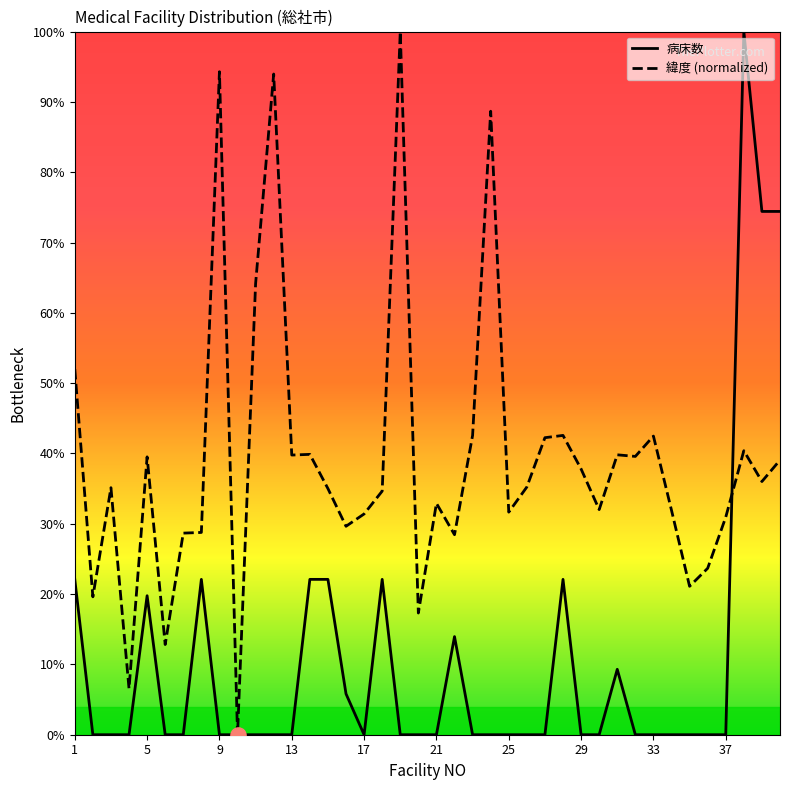

Which series contains the highest Y value?

病床数